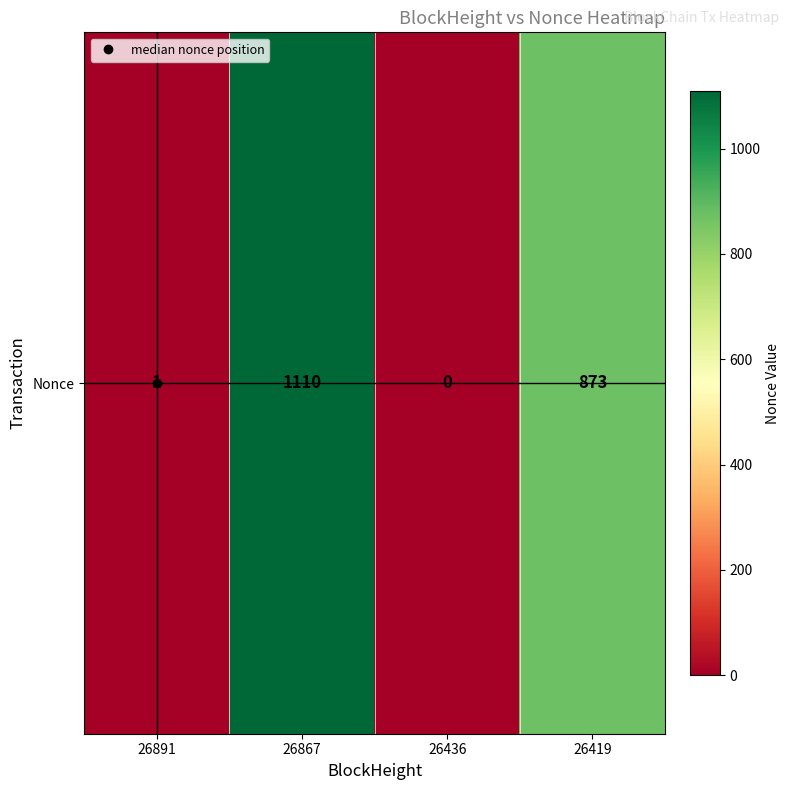

Rank the categories by value from highest to lowest.

26867, 26419, 26891, 26436